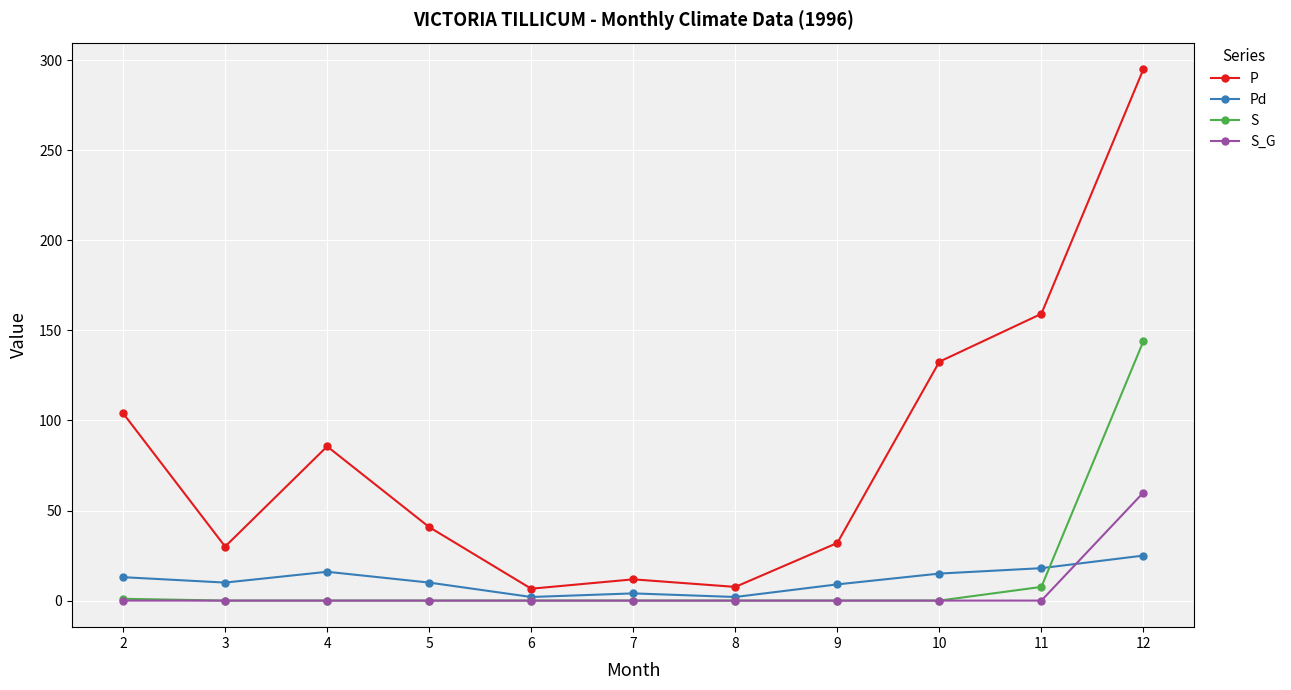

List the series in order of their peak value, highest first.

P, S, S_G, Pd